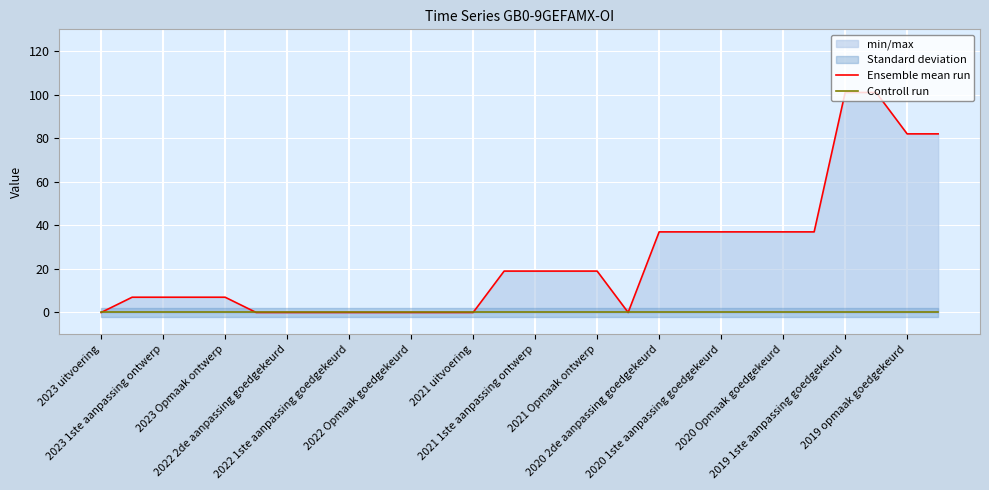

What is the spread (max minus min) of values at 2021 Opmaak ontwerp?

19